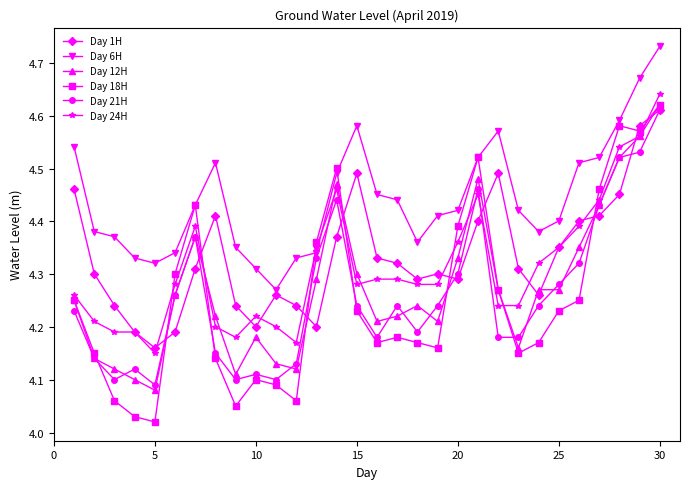

In Day 18H, how many points are higher than both neighbors (excluding endpoints)?

6